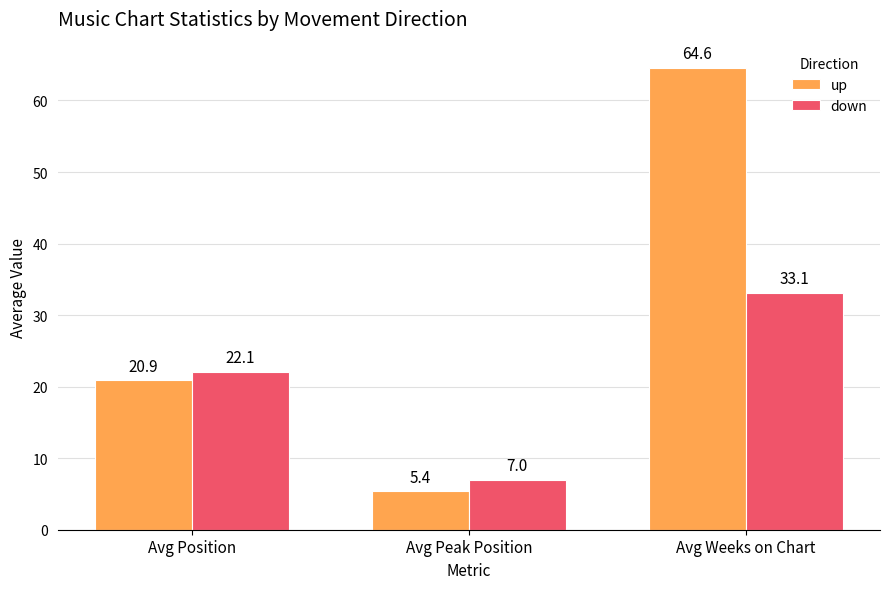

Reading left to right, list all the values displayed in this chart.

up: Avg Position=20.9	Avg Peak Position=5.4	Avg Weeks on Chart=64.6
down: Avg Position=22.1	Avg Peak Position=7.0	Avg Weeks on Chart=33.1